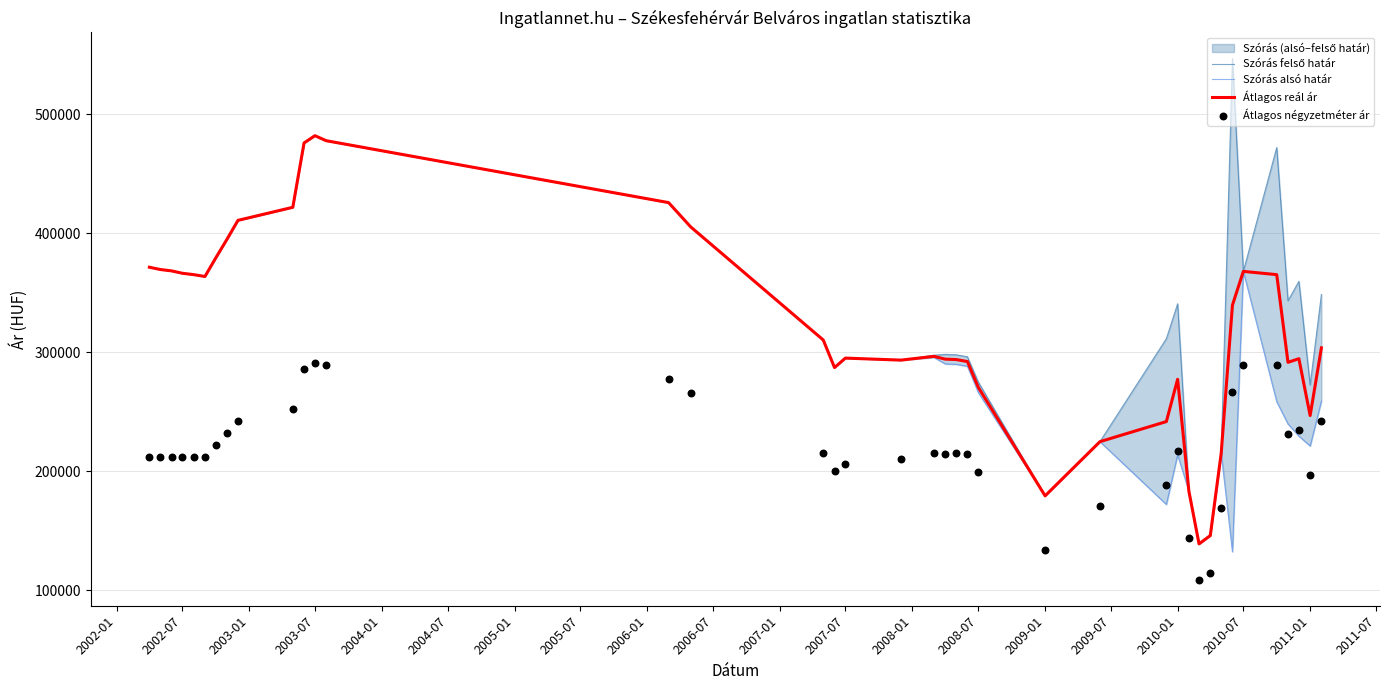

Which series has the widest spread of Y values?

Szórás felső határ